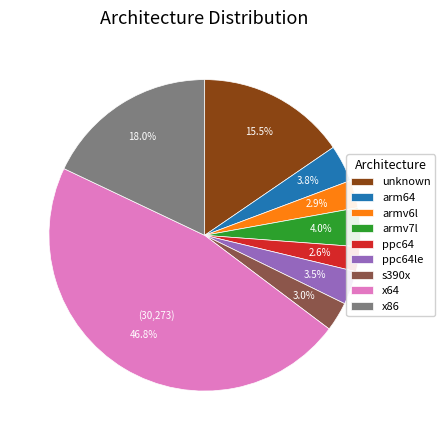

What portion of the pie excludes s390x?

97.0%